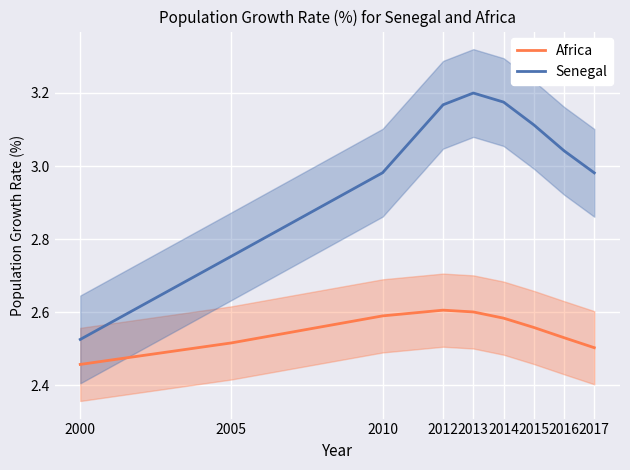

Rank the series by their average value, from highest to lowest.

Senegal, Africa